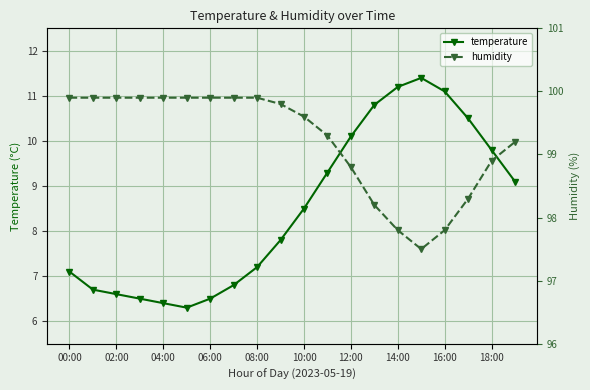

Is it true that temperature equals 11.2 at 14:00?

True